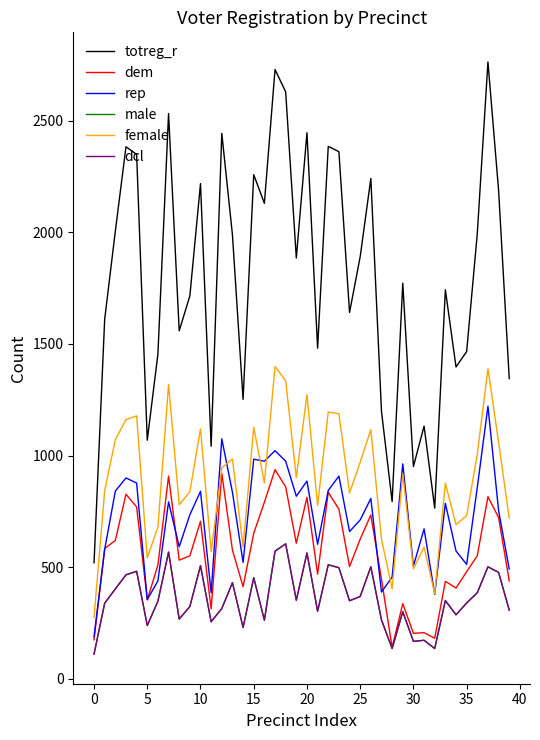

At which category is the sum across all series the highest?

17